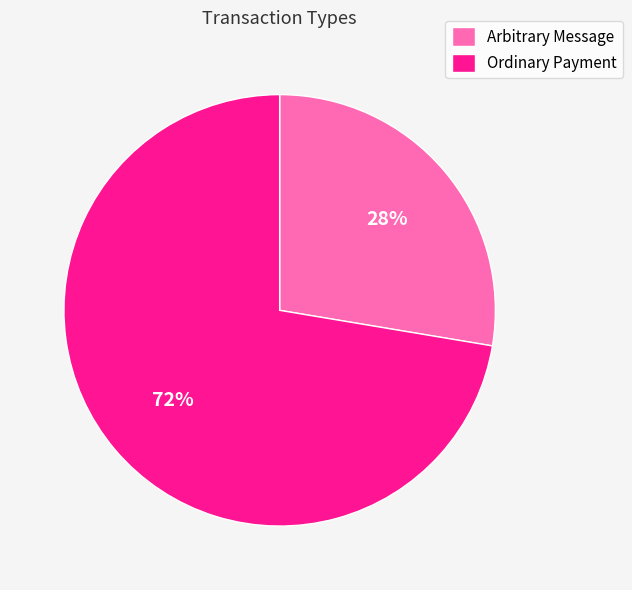

Which category has the smallest portion of the pie?

Arbitrary Message